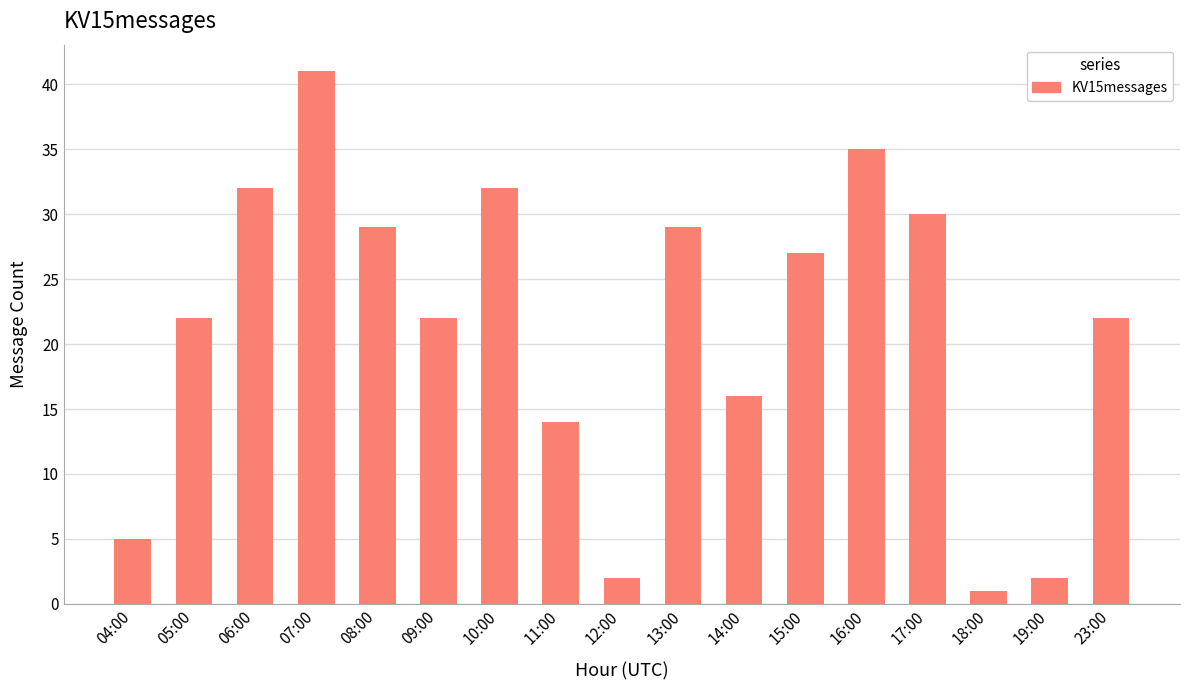

What is the maximum value shown in the chart?

41